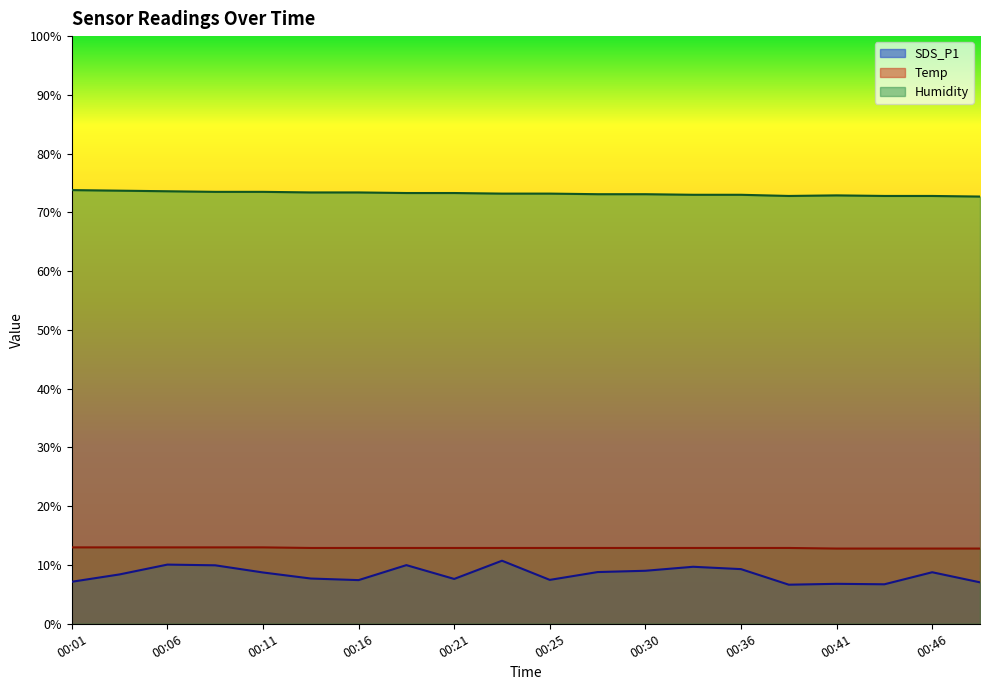

What is the difference between the highest and lowest values at 00:48?

65.7